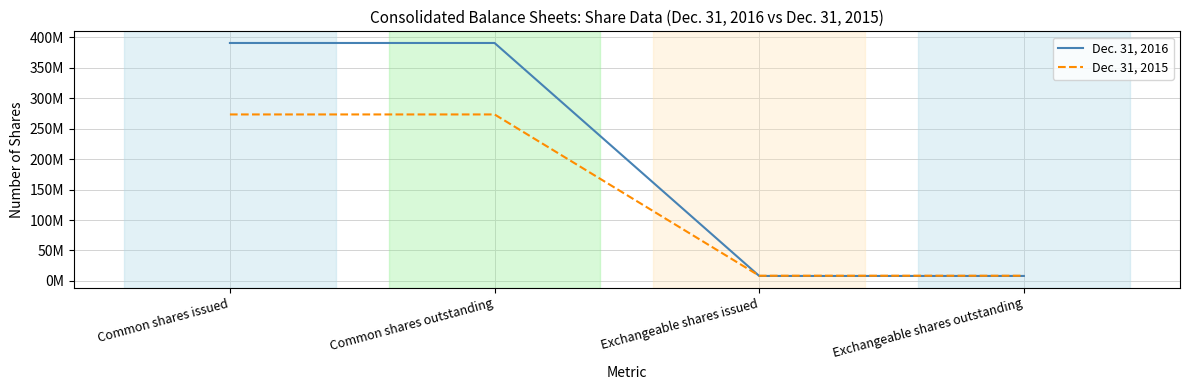

What is the label of the 2nd point from the left?

Common shares outstanding